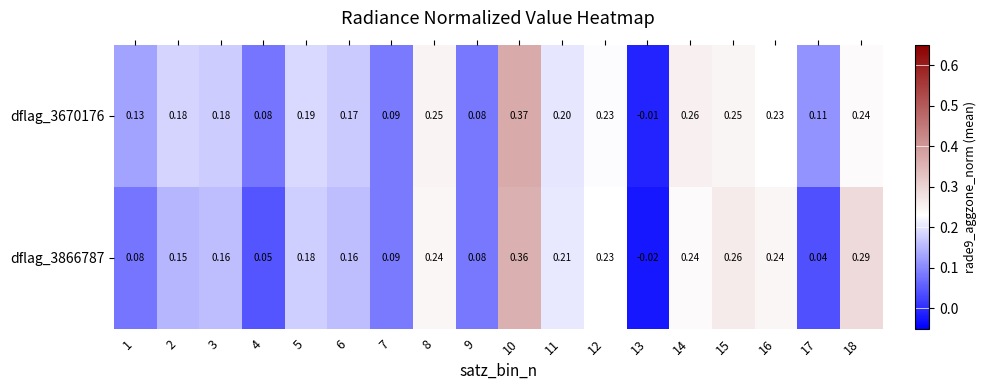

Rank the series by their maximum value, from lowest to highest.

dflag_3866787, dflag_3670176